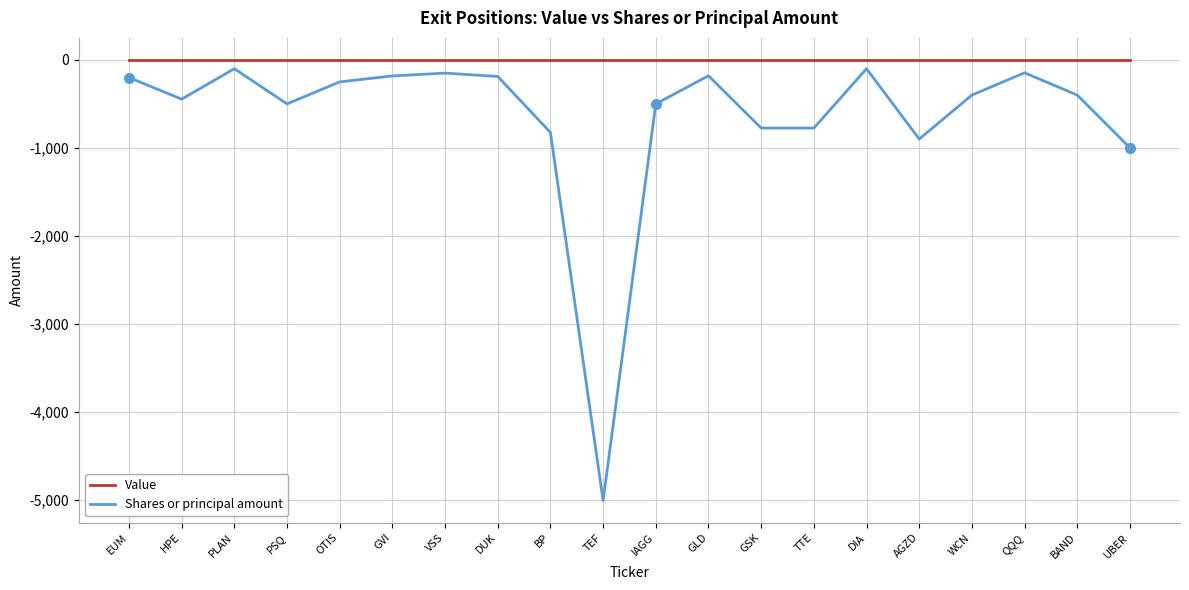

What are all the series names shown in the legend?

Value, Shares or principal amount